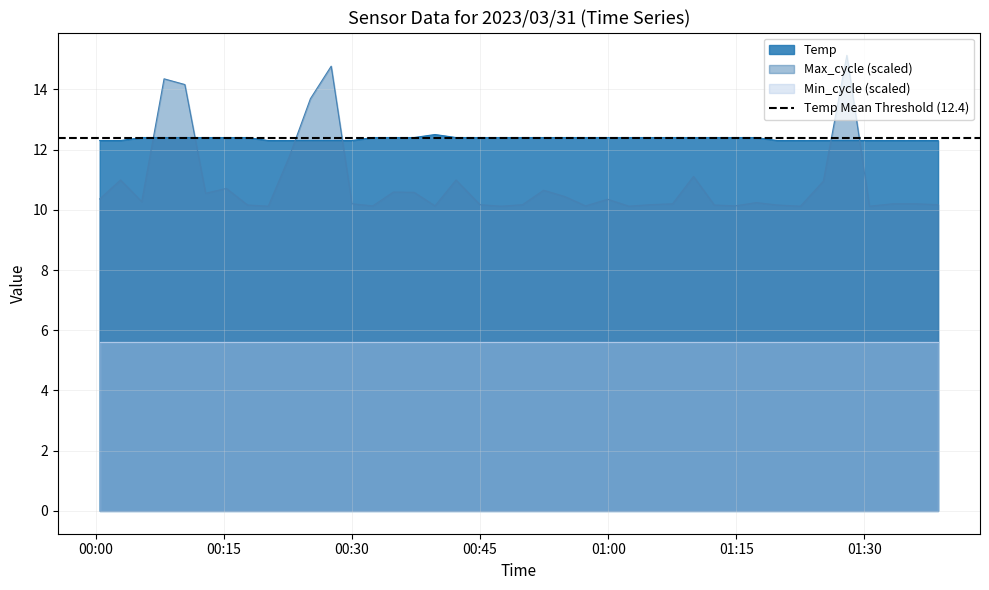

What is the minimum value for Max_cycle (scaled)?

10.1